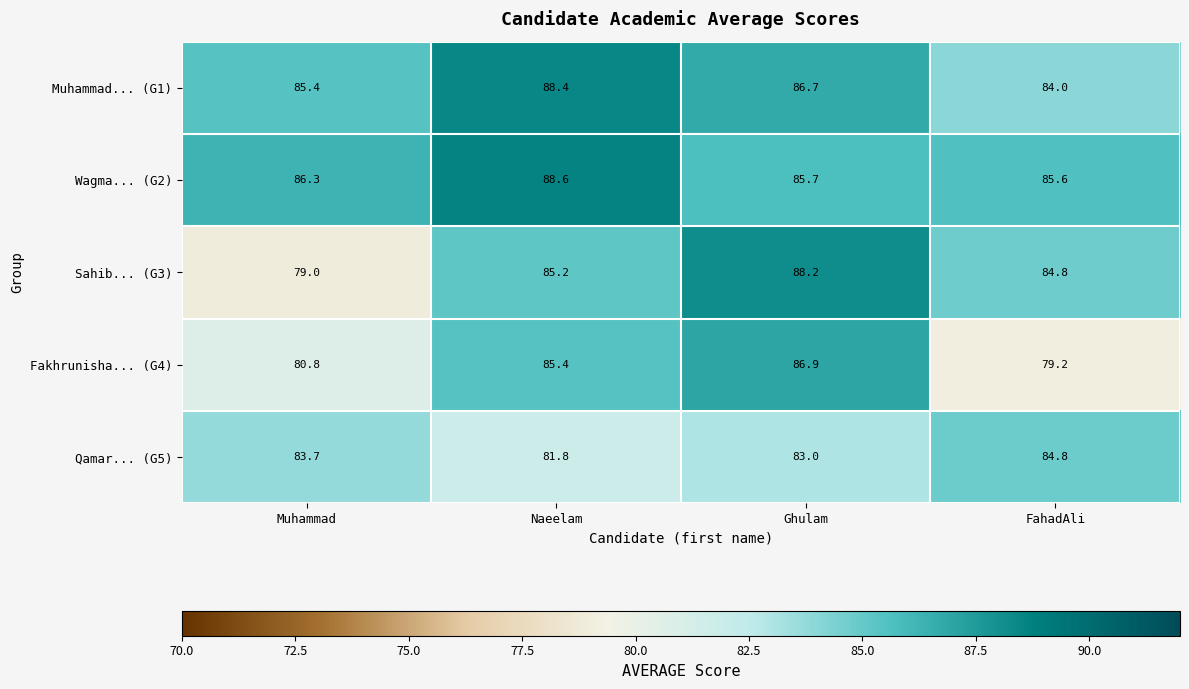

At how many categories does at least one series exceed 81?

4